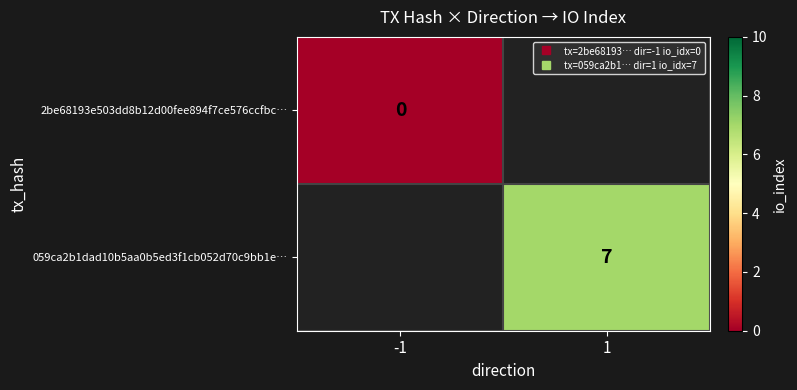

Count the number of categories in the chart.

2